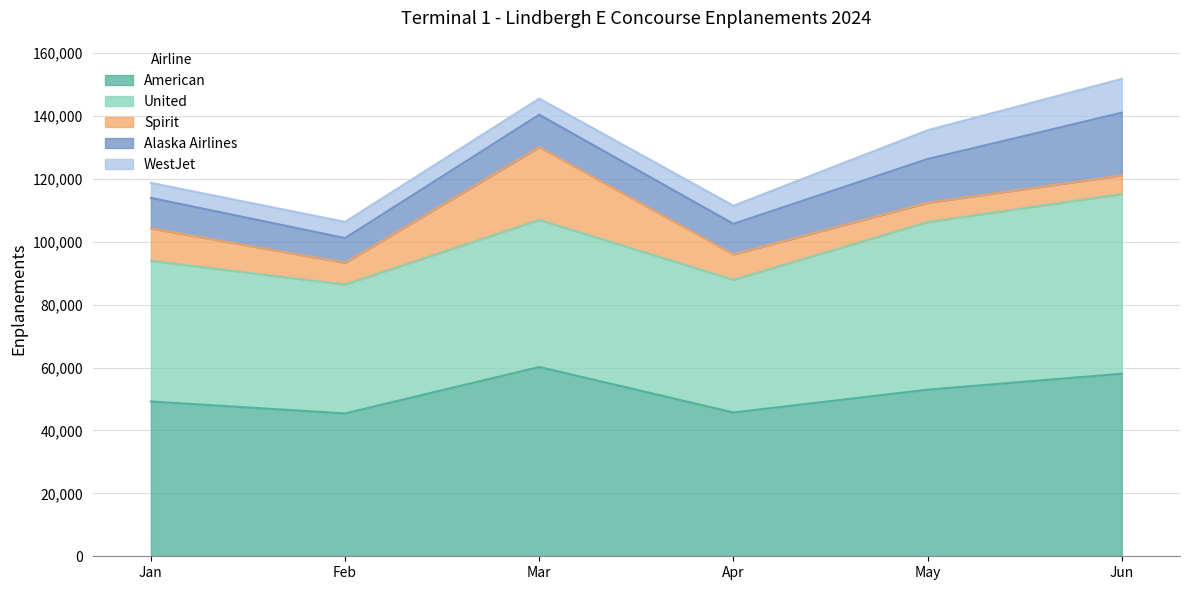

What is the average value of the Spirit series?

10075